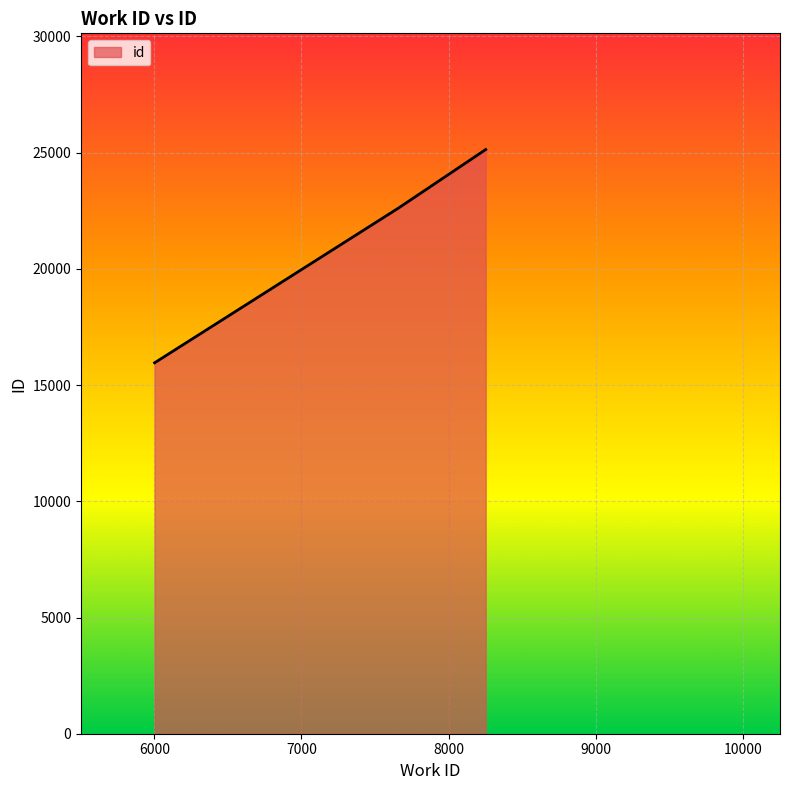

What is the difference between the maximum and second lowest values?

2523